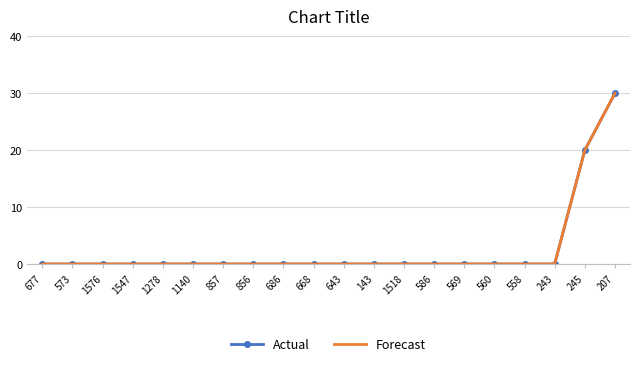

True or false: Forecast and Actual intersect in this chart.

False